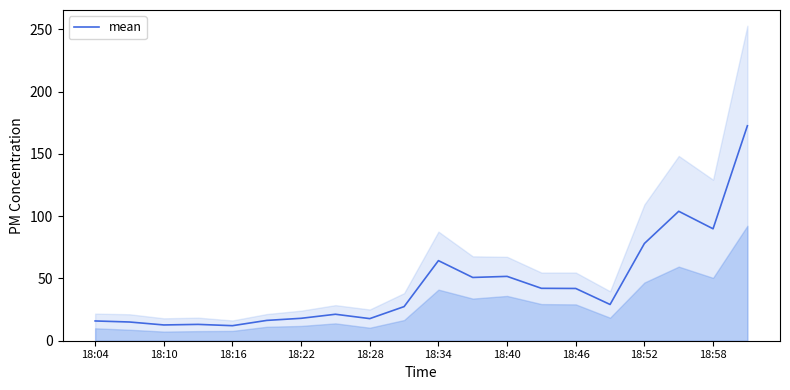

Is this an area chart (filled region under the line)?

No